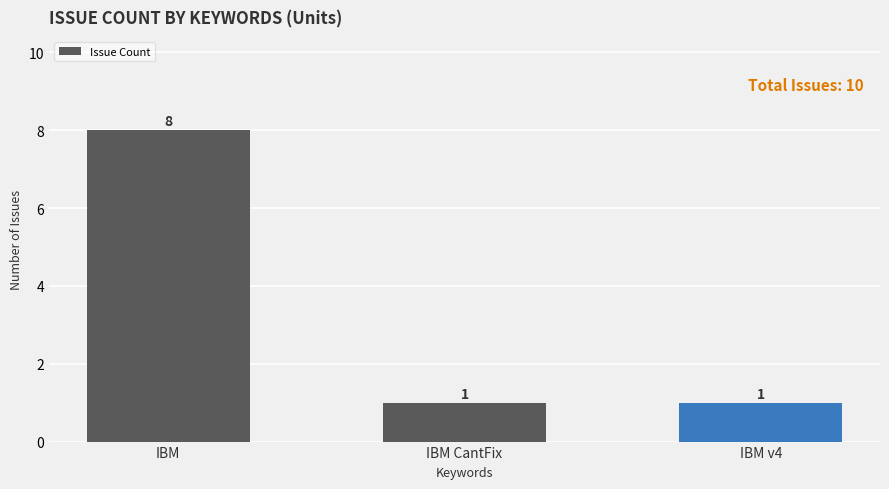

What is the approximate value at IBM?

8